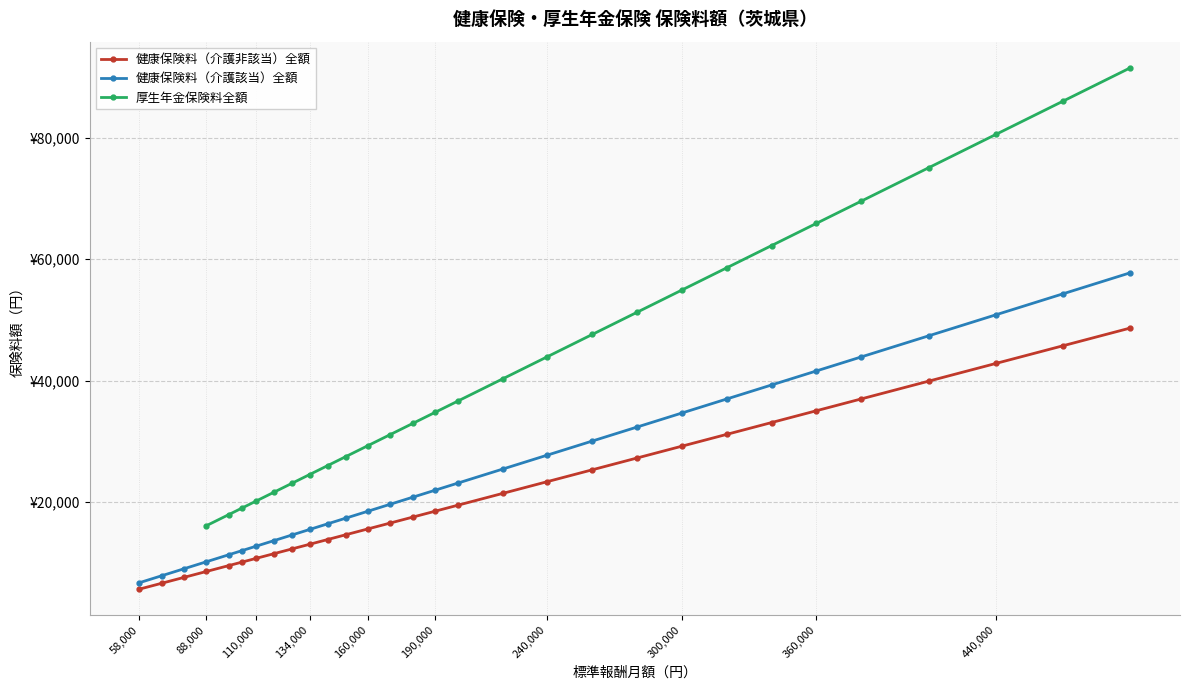

True or false: 健康保険料（介護非該当）全額 has more than 2 interior local peaks.

False